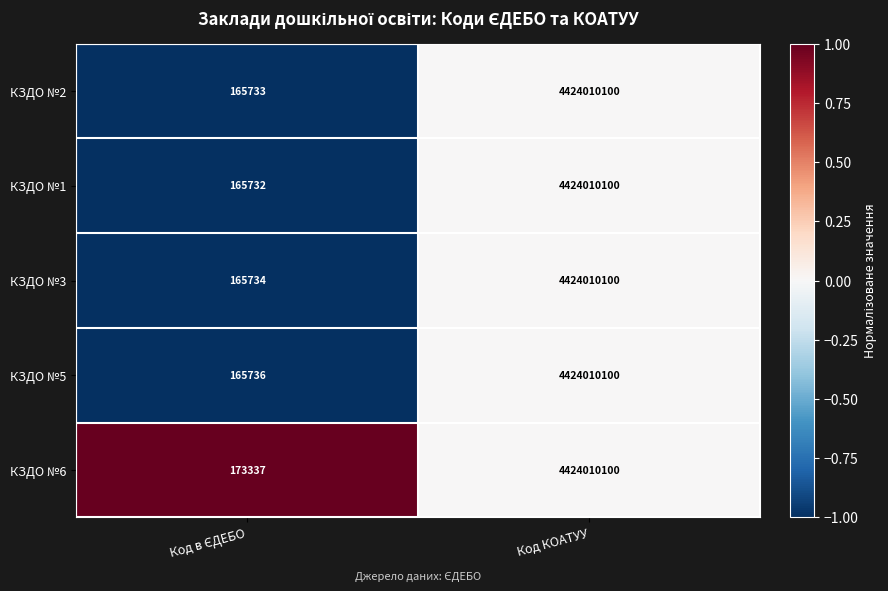

Count the number of categories in the chart.

2